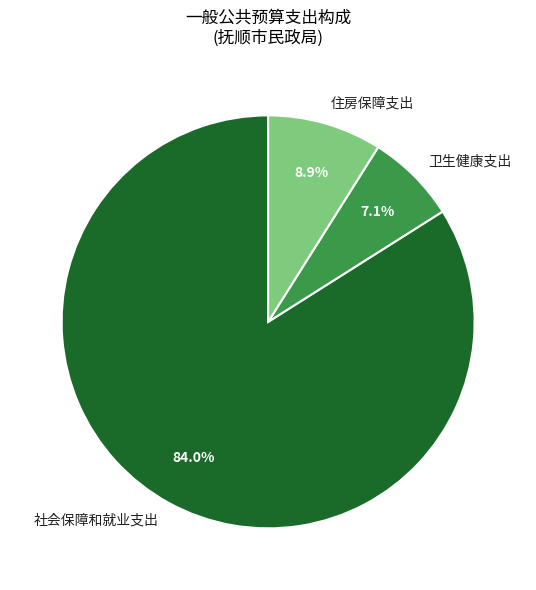

How many segments does this pie chart have?

3